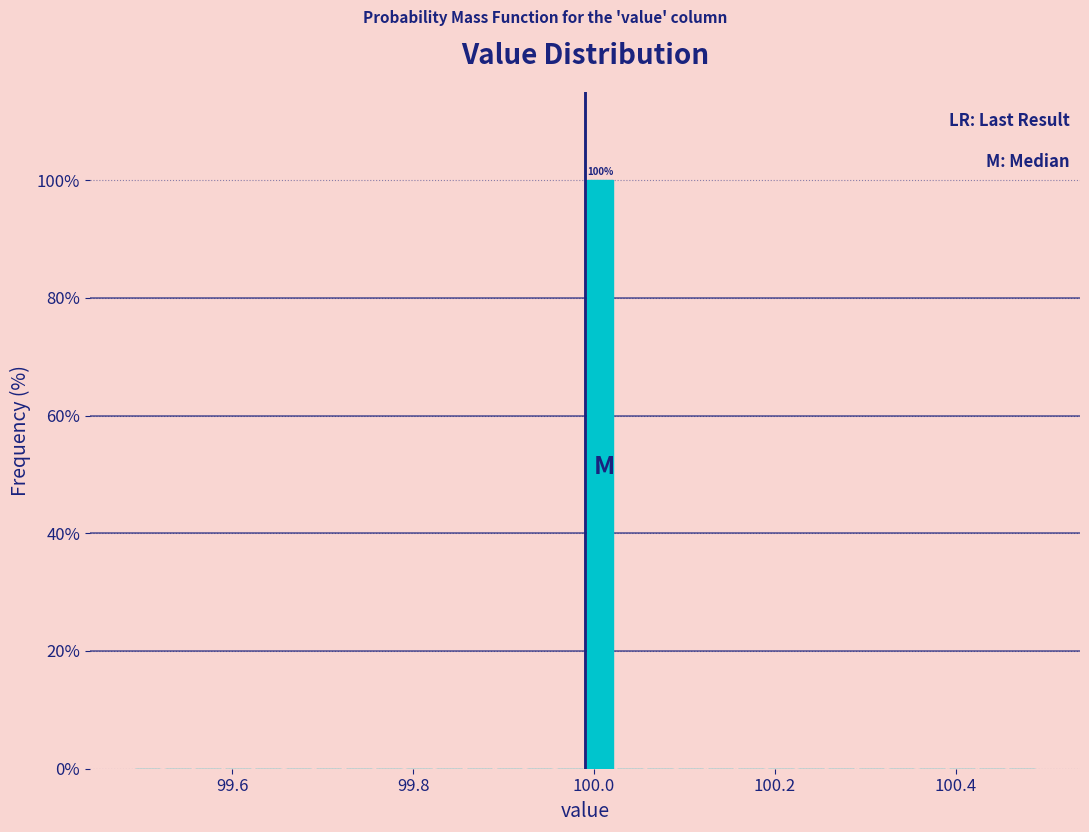

Read against the x-axis, roughly where is the centre of the tallest bar?

100.00